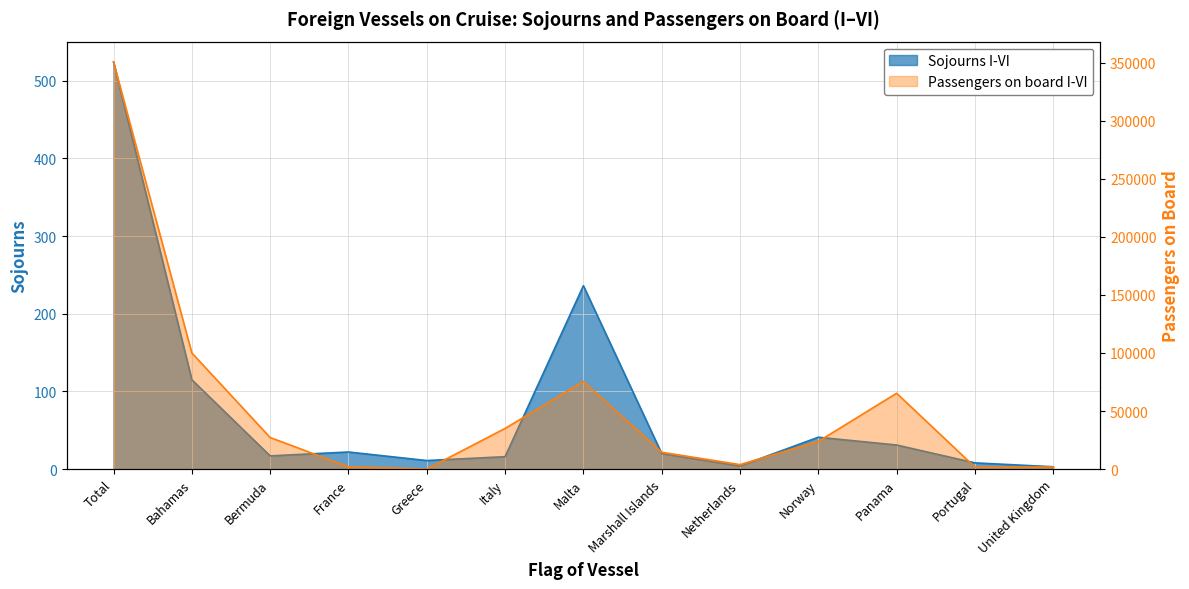

The Sojourns I-VI series shows 11 at Greece. True or false?

True